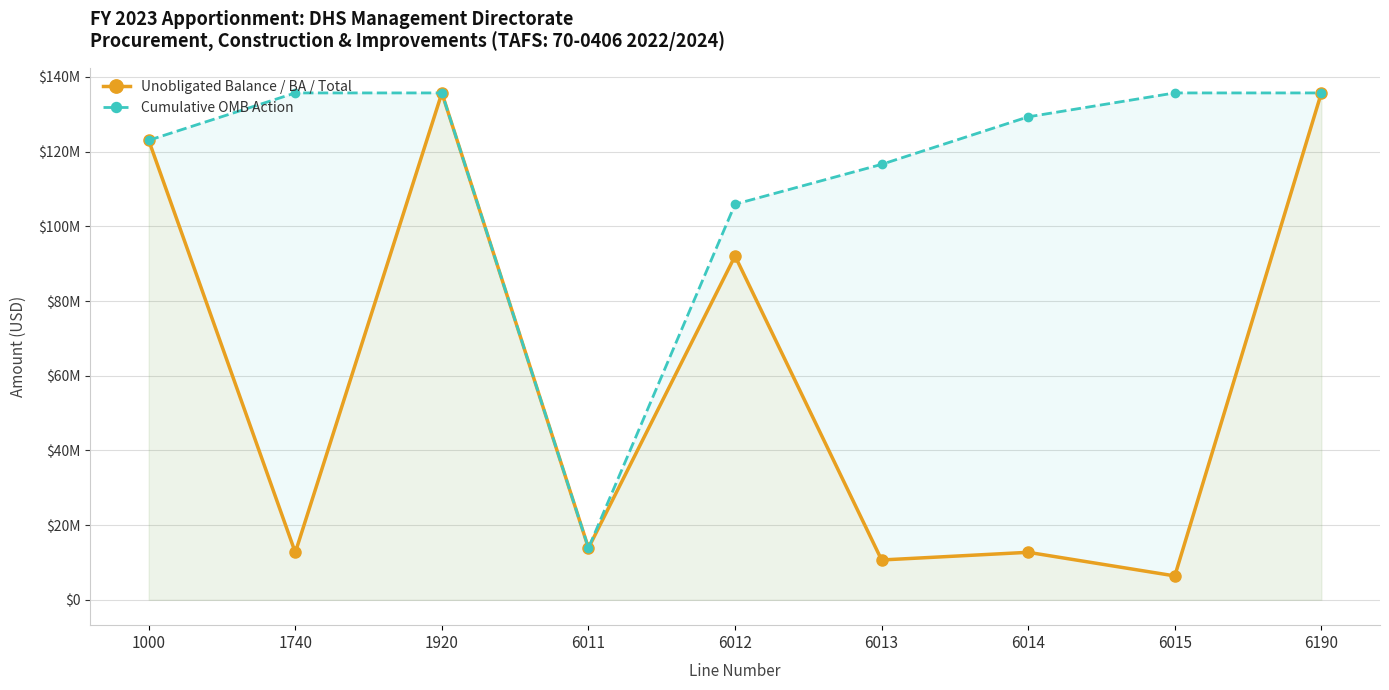

Reading right to left, what are all the values shown in this chart?

Unobligated Balance / BA / Total: 6190=135721185	6015=6400000	6014=12724350	6013=10666000	6012=92062000	6011=13868835	1920=135721185	1740=12680000	1000=123041185
Cumulative OMB Action: 6190=135721185	6015=135721185	6014=129321185	6013=116596835	6012=105930835	6011=13868835	1920=135721185	1740=135721185	1000=123041185